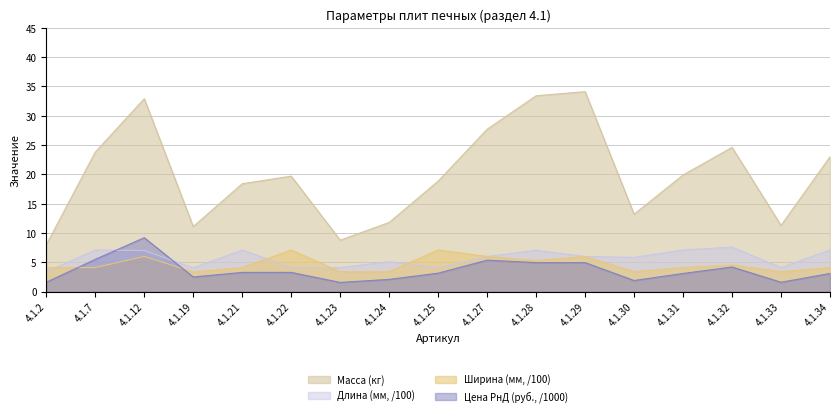

What are all the series names shown in the legend?

Масса (кг), Длина (мм, /100), Ширина (мм, /100), Цена РнД (руб., /1000)